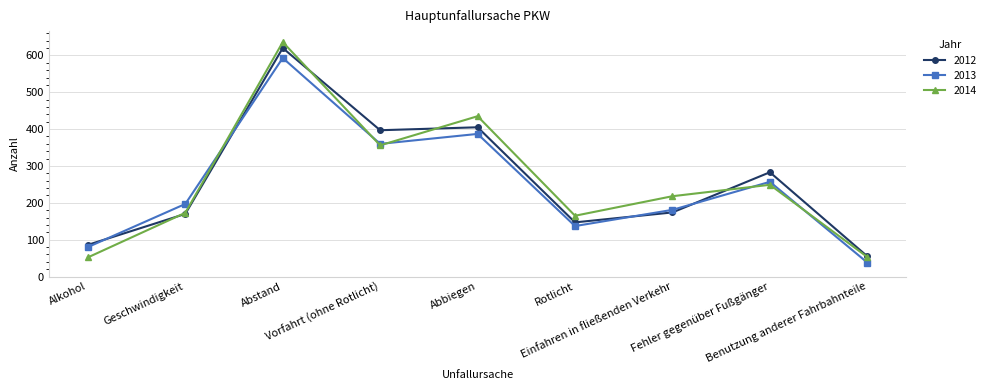

What is the minimum value for 2013?

38